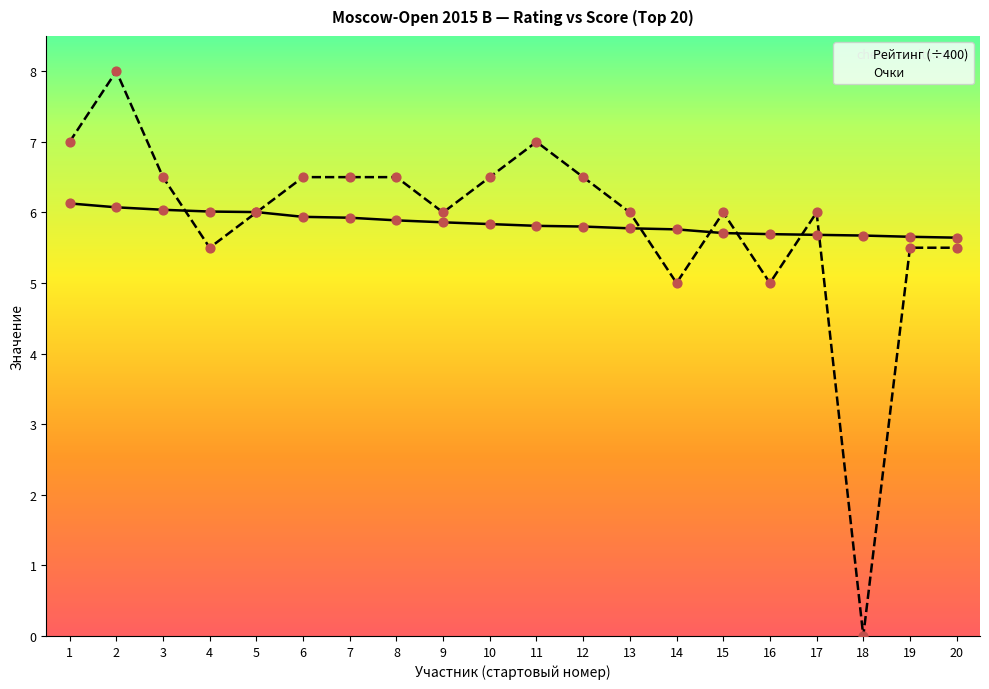

At which category is the sum across all series the highest?

2